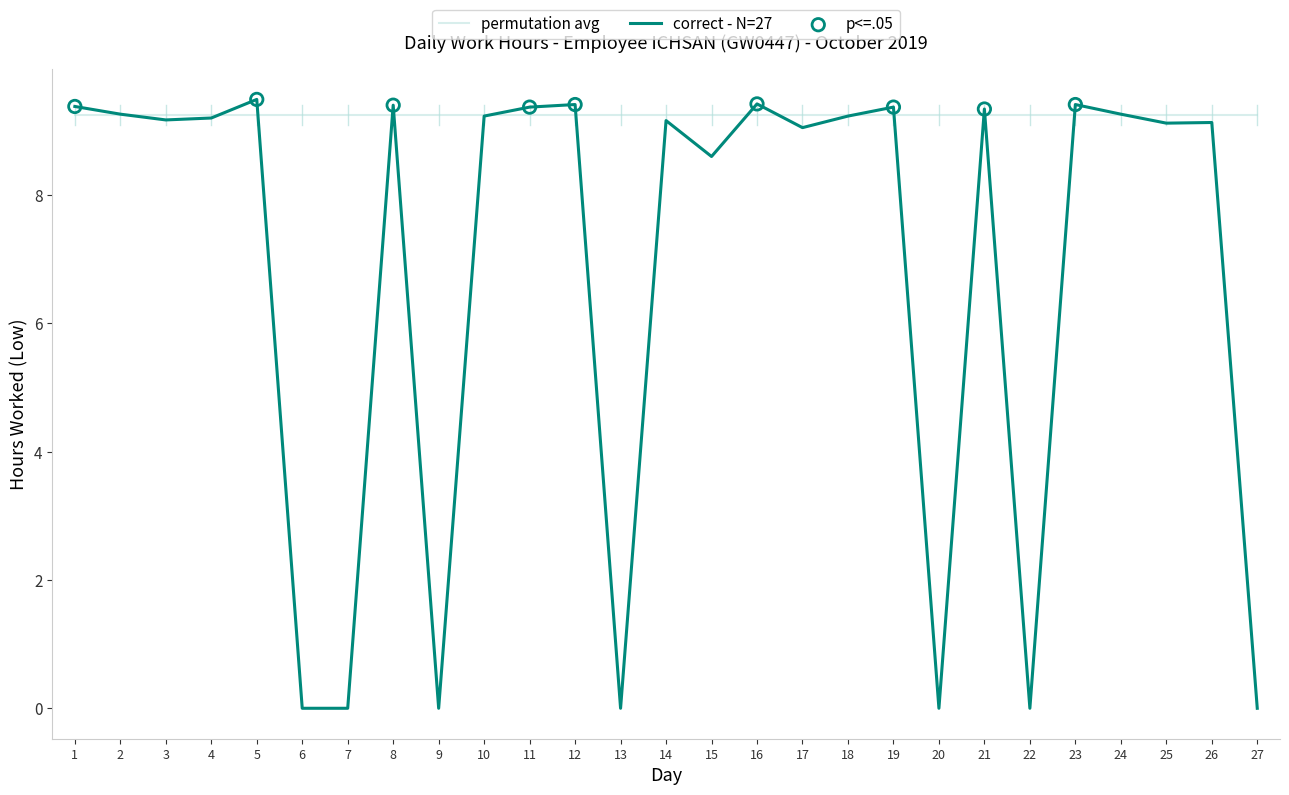

Which series has the largest range (max minus min)?

correct - N=27